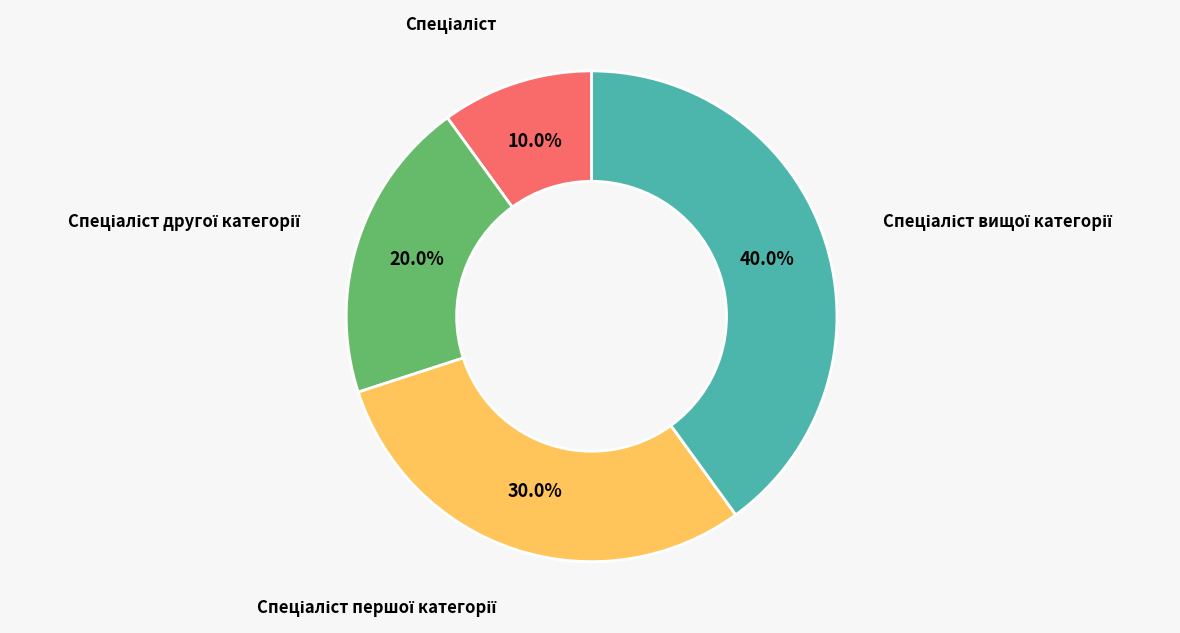

Is there a majority slice in this chart?

No